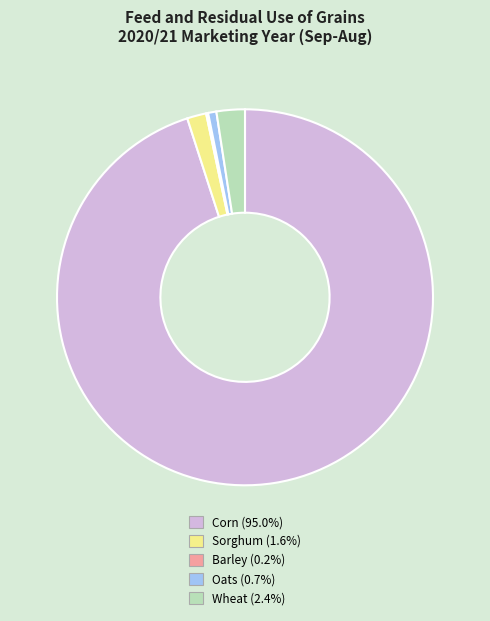

Approximately how many times larger is the value at Oats compared to Wheat?

0.3